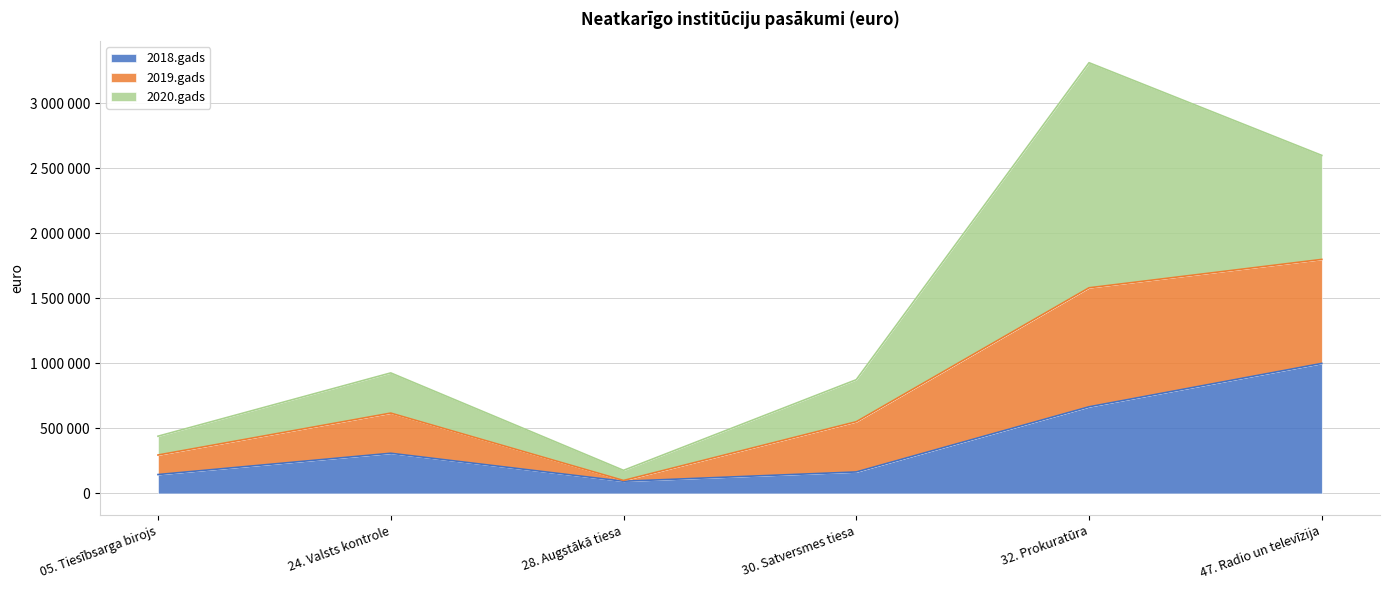

What are all the series names shown in the legend?

2018.gads, 2019.gads, 2020.gads